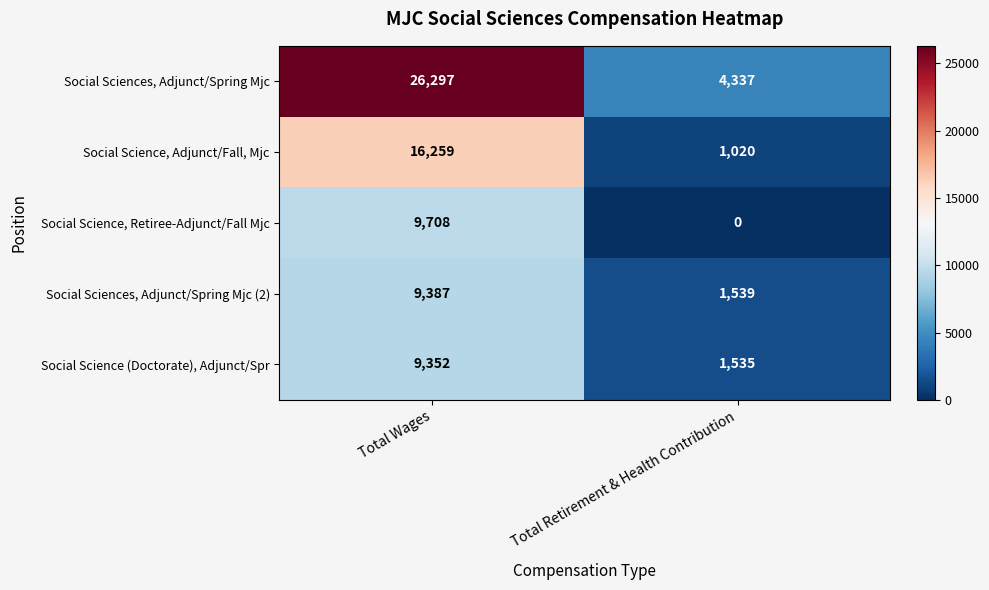

Which category has the lowest value across all series?

Total Retirement & Health Contribution